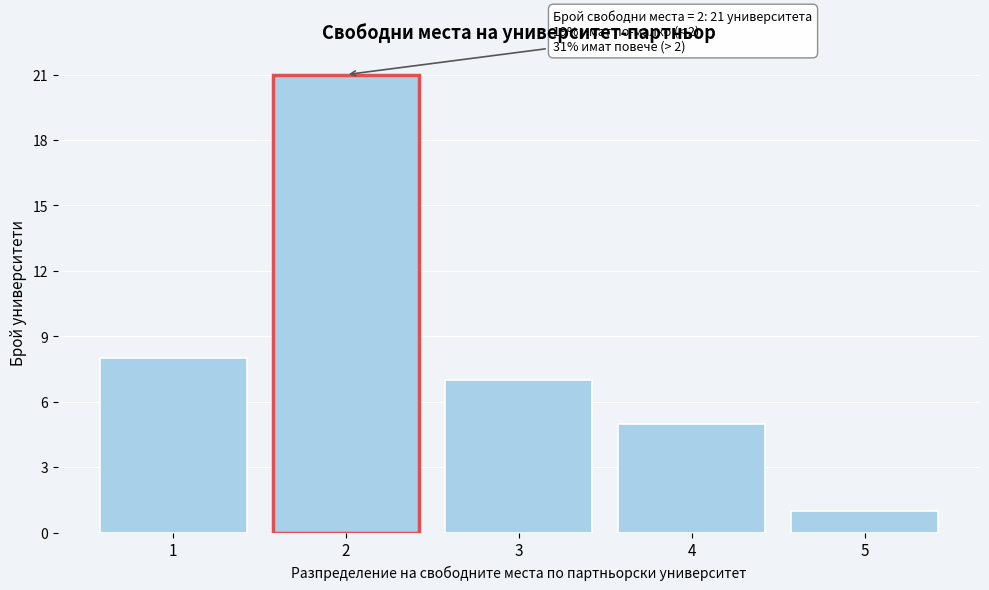

Reading left to right, transcribe all the data shown in this chart.

8	21	7	5	1